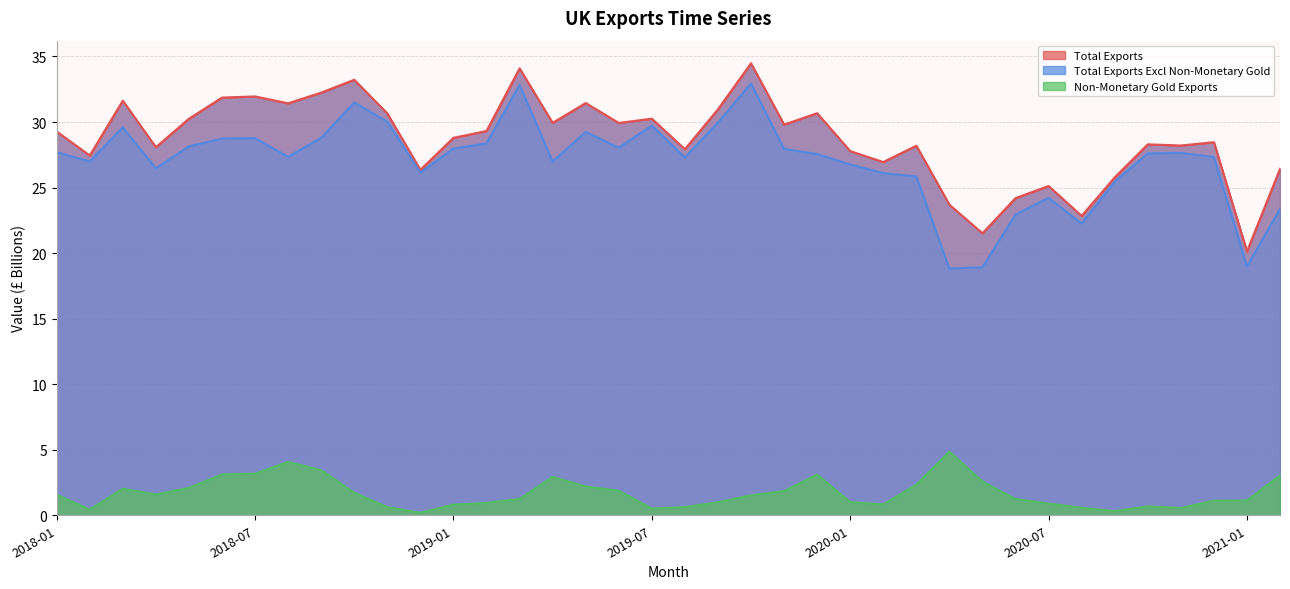

Reading left to right, transcribe all the data shown in this chart.

Total Exports: 2018-01=29.3	2018-02=27.4	2018-03=31.6	2018-04=28.1	2018-05=30.2	2018-06=31.9	2018-07=32.0	2018-08=31.4	2018-09=32.2	2018-10=33.2	2018-11=30.7	2018-12=26.4	2019-01=28.8	2019-02=29.3	2019-03=34.1	2019-04=29.9	2019-05=31.4	2019-06=29.9	2019-07=30.3	2019-08=27.9	2019-09=31.0	2019-10=34.5	2019-11=29.8	2019-12=30.7	2020-01=27.8	2020-02=26.9	2020-03=28.2	2020-04=23.7	2020-05=21.5	2020-06=24.2	2020-07=25.1	2020-08=22.8	2020-09=25.8	2020-10=28.3	2020-11=28.2	2020-12=28.5	2021-01=20.1	2021-02=26.4
Total Exports Excl Non-Monetary Gold: 2018-01=27.7	2018-02=27.0	2018-03=29.6	2018-04=26.5	2018-05=28.1	2018-06=28.7	2018-07=28.8	2018-08=27.3	2018-09=28.8	2018-10=31.5	2018-11=30.0	2018-12=26.1	2019-01=28.0	2019-02=28.4	2019-03=32.8	2019-04=27.0	2019-05=29.2	2019-06=28.0	2019-07=29.7	2019-08=27.3	2019-09=30.0	2019-10=32.9	2019-11=27.9	2019-12=27.6	2020-01=26.8	2020-02=26.1	2020-03=25.8	2020-04=18.8	2020-05=18.9	2020-06=22.9	2020-07=24.2	2020-08=22.3	2020-09=25.4	2020-10=27.6	2020-11=27.6	2020-12=27.3	2021-01=19.0	2021-02=23.4
Non-Monetary Gold Exports: 2018-01=1.6	2018-02=0.5	2018-03=2.0	2018-04=1.6	2018-05=2.1	2018-06=3.1	2018-07=3.2	2018-08=4.1	2018-09=3.5	2018-10=1.7	2018-11=0.6	2018-12=0.2	2019-01=0.8	2019-02=1.0	2019-03=1.3	2019-04=2.9	2019-05=2.2	2019-06=1.9	2019-07=0.5	2019-08=0.6	2019-09=1.0	2019-10=1.5	2019-11=1.9	2019-12=3.1	2020-01=1.0	2020-02=0.8	2020-03=2.3	2020-04=4.9	2020-05=2.6	2020-06=1.3	2020-07=0.9	2020-08=0.6	2020-09=0.3	2020-10=0.7	2020-11=0.6	2020-12=1.1	2021-01=1.1	2021-02=3.1